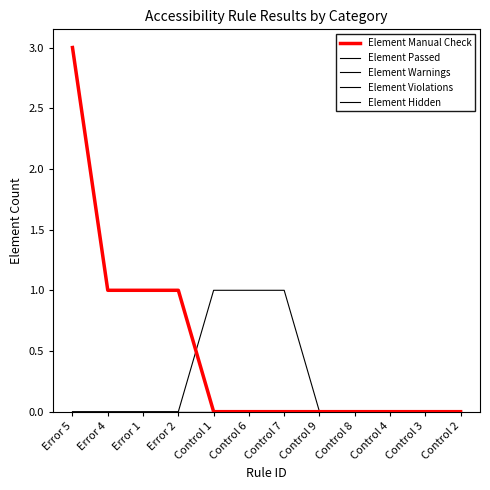

At which label does Element Passed reach its peak?

Control 1